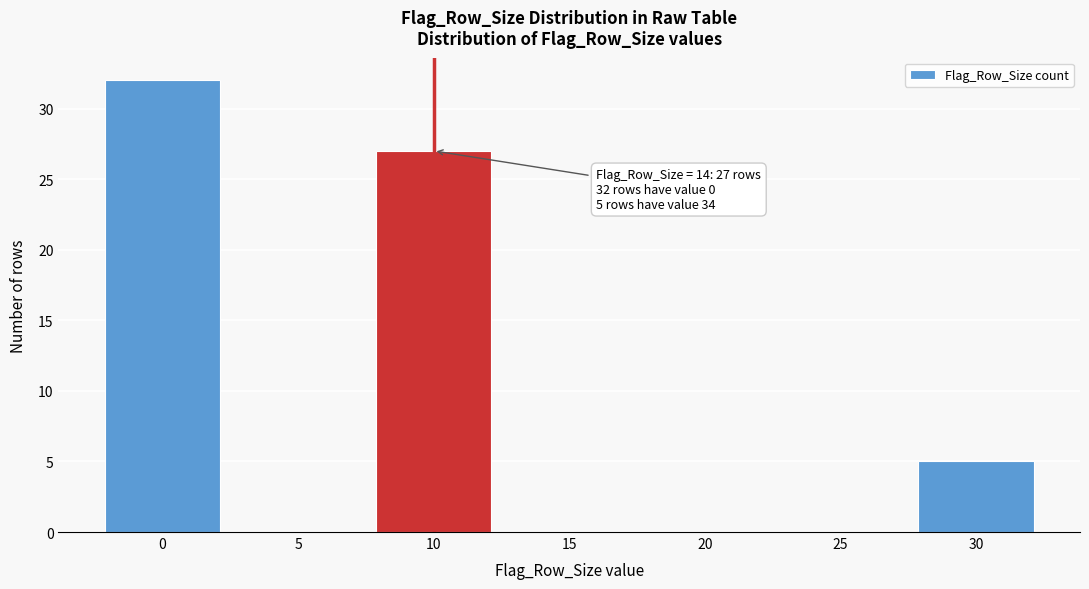

Reading left to right, extract all data points from this chart.

0=32	5=0	10=27	15=0	20=0	25=0	30=5